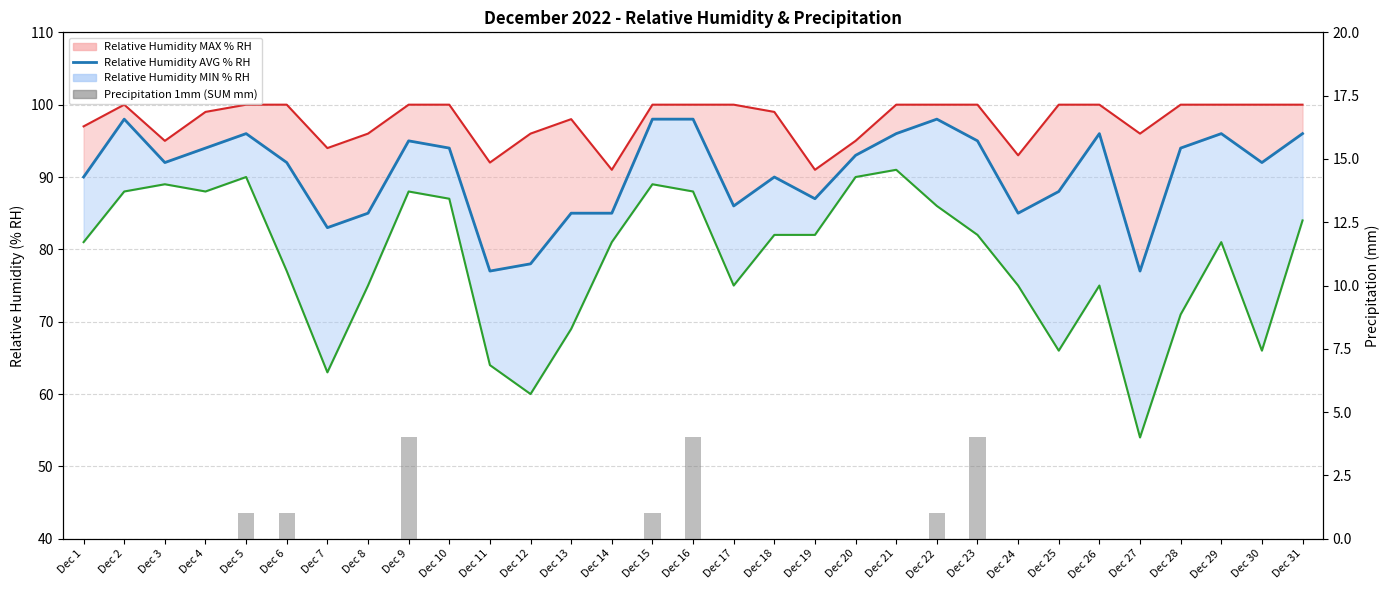

Which series has the largest total across all categories?

Relative Humidity AVG % RH